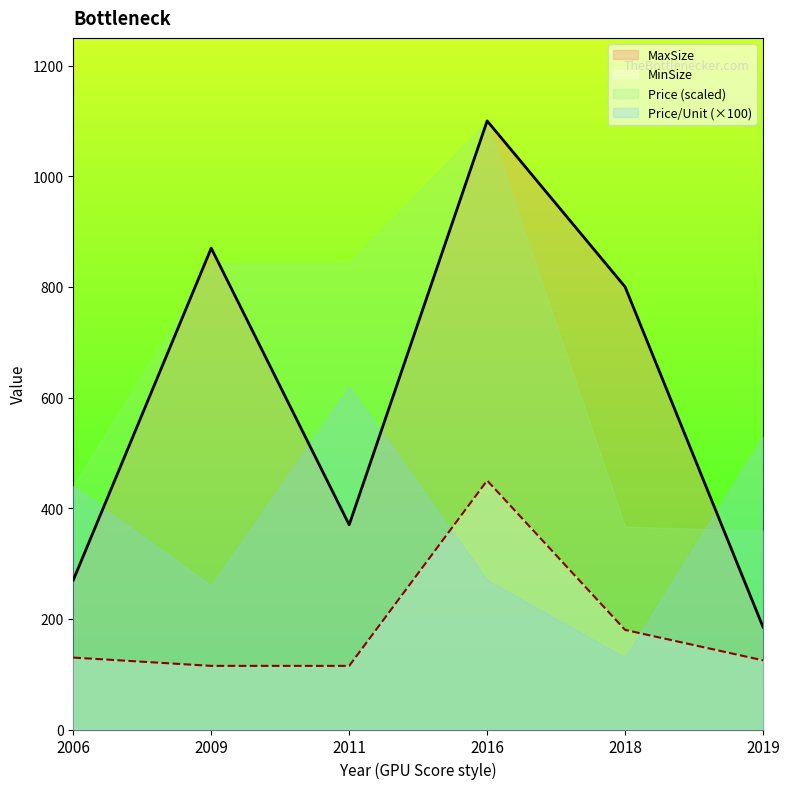

List the labels in order of MaxSize value, largest first.

2016, 2009, 2018, 2011, 2006, 2019